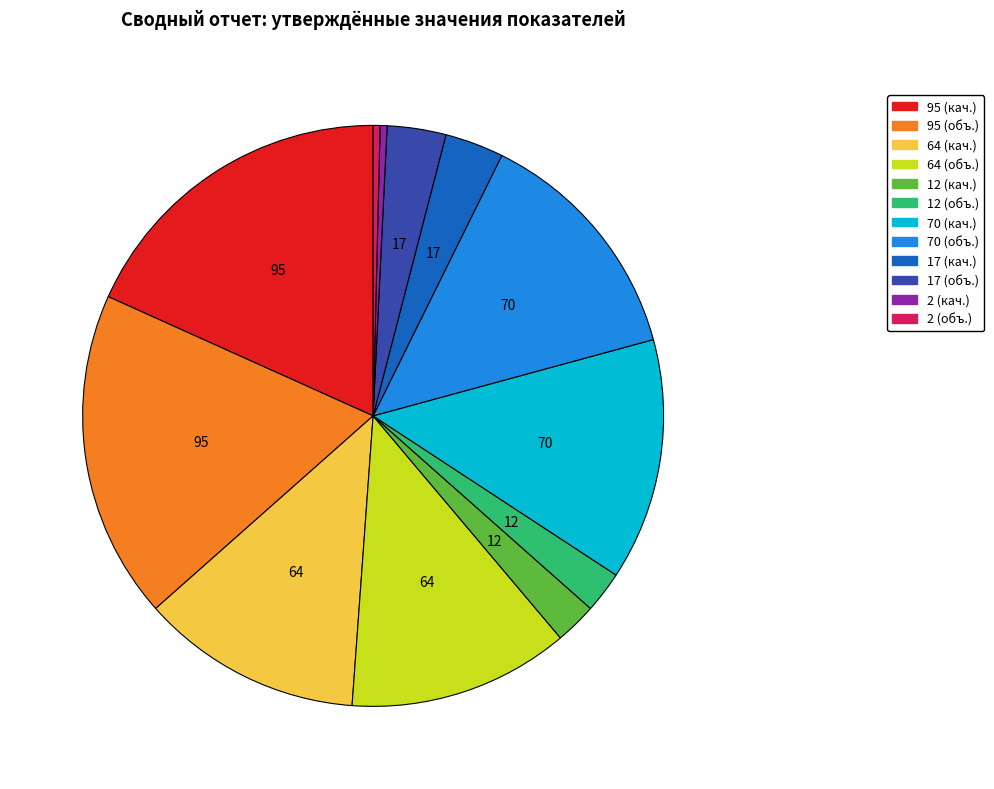

Is there any slice that represents more than half of the pie?

No